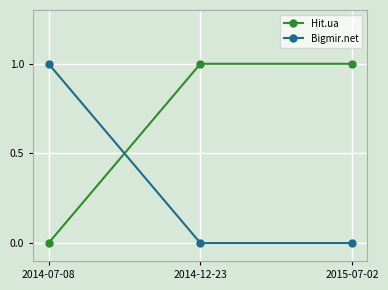

Rank the series by their average value, from highest to lowest.

Hit.ua, Bigmir.net